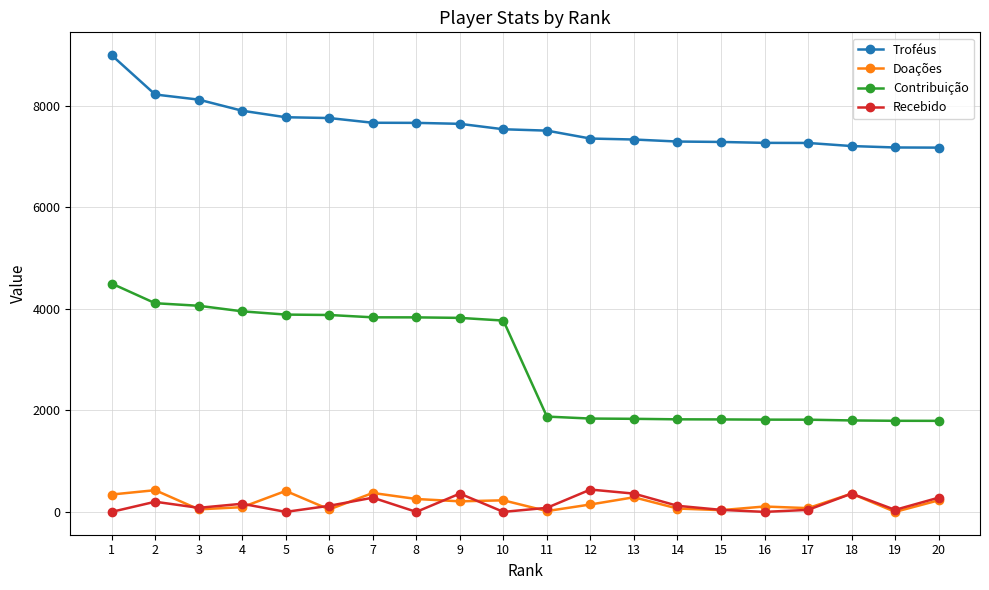

True or false: Troféus and Doações intersect in this chart.

False